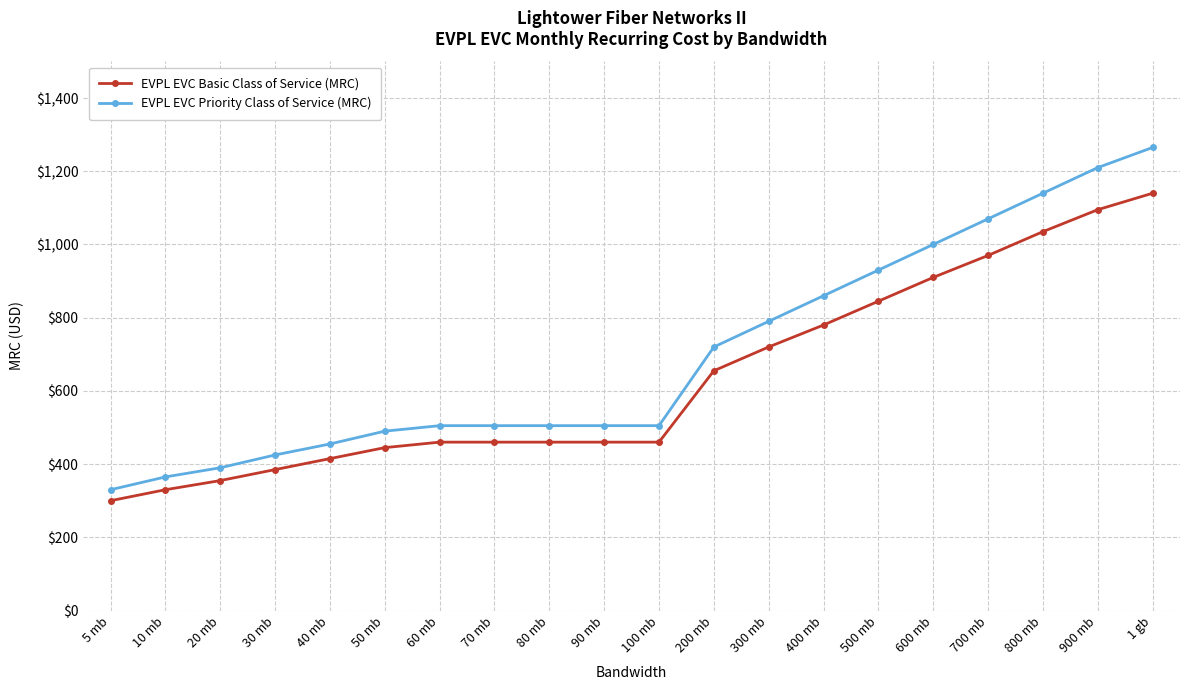

True or false: EVPL EVC Basic Class of Service (MRC) and EVPL EVC Priority Class of Service (MRC) cross at least once.

False